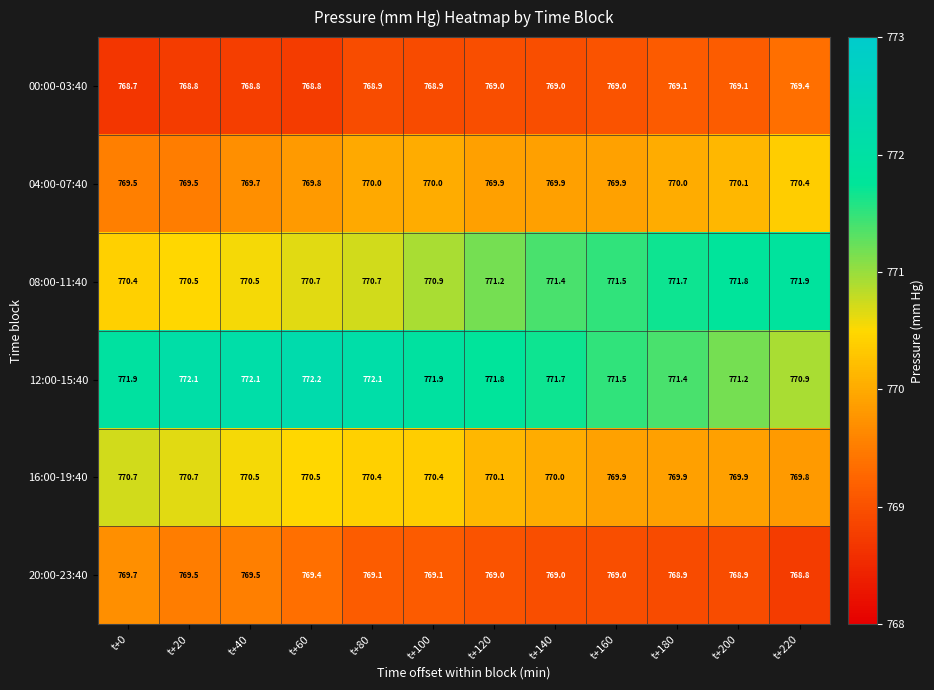

What is the total value across all series at t+100?

4621.2